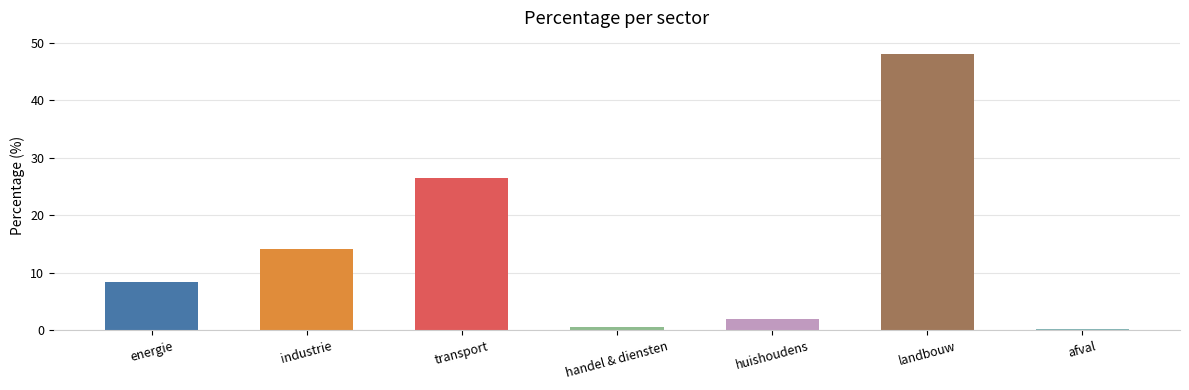

What is the difference between the maximum and minimum values?

47.7